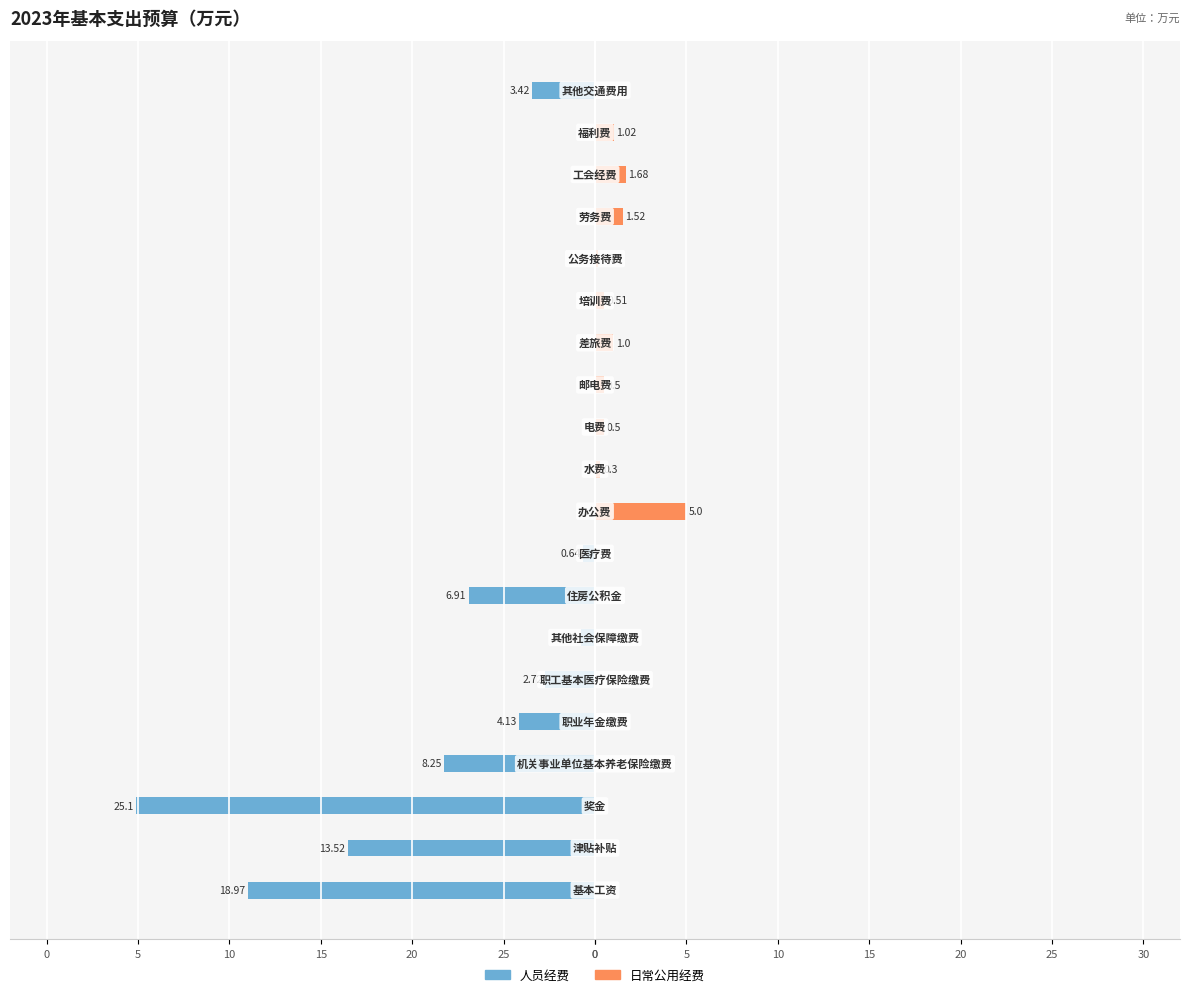

What are all the series names shown in the legend?

人员经费, 日常公用经费